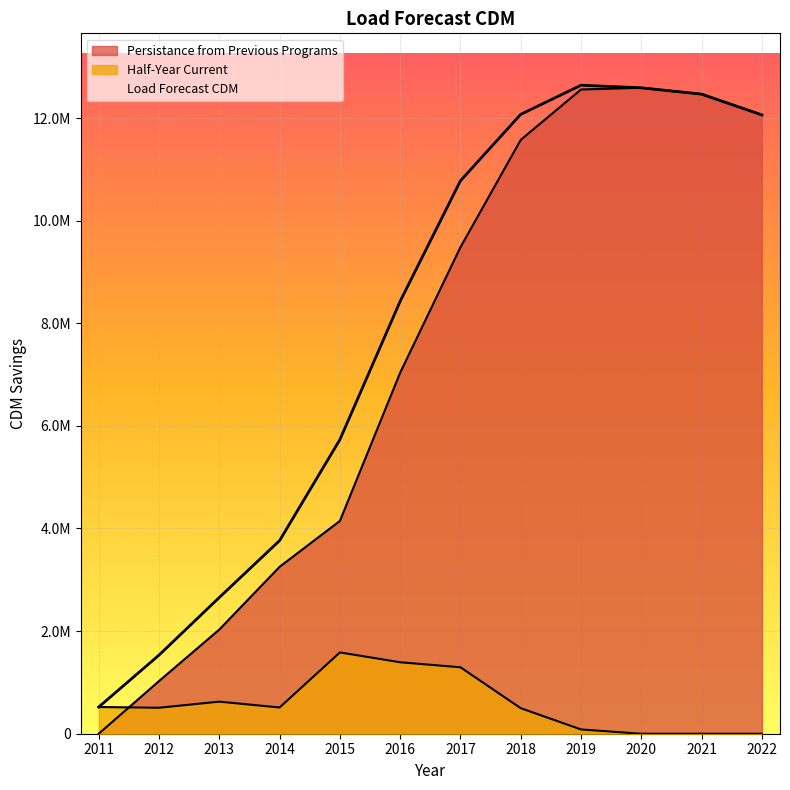

Which series changed the most between 2014 and 2021?

Persistance from Previous Programs